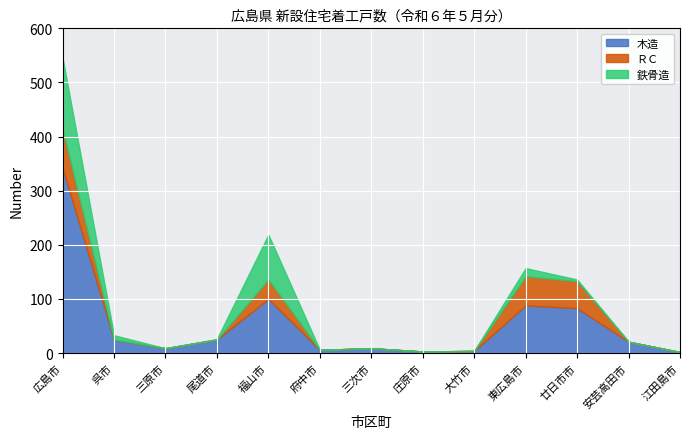

What is the label of the 12th point from the right?

呉市